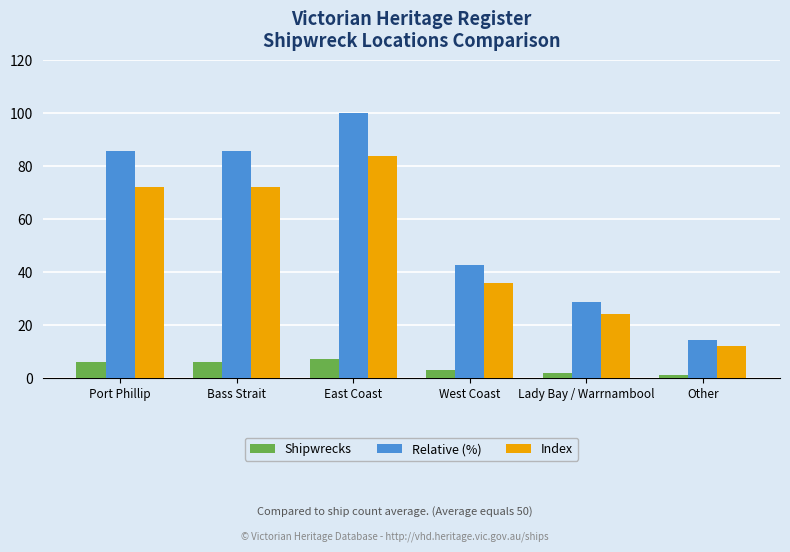

Which series changed the most between East Coast and West Coast?

Relative (%)